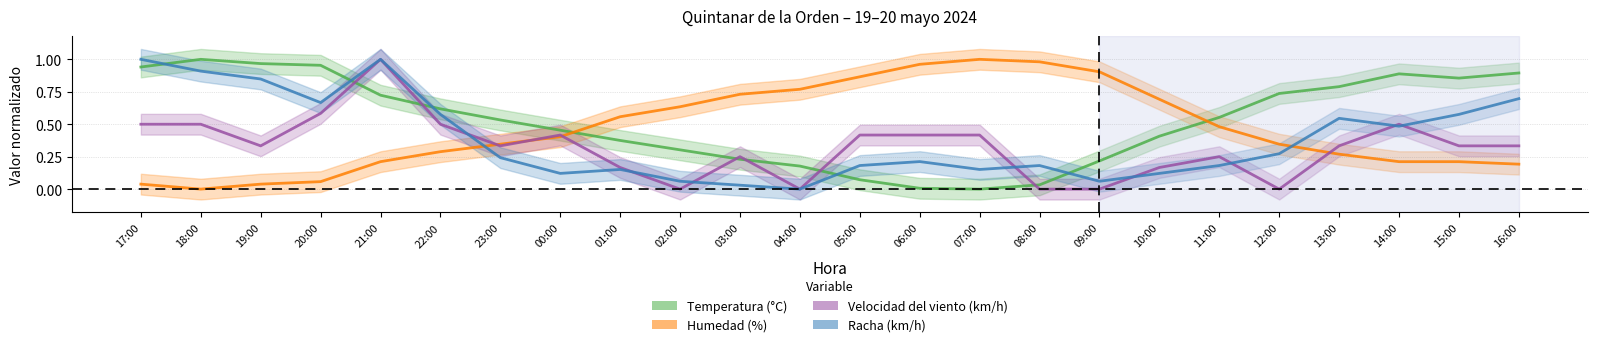

What is the difference between the highest and lowest values at 12:00?

0.7